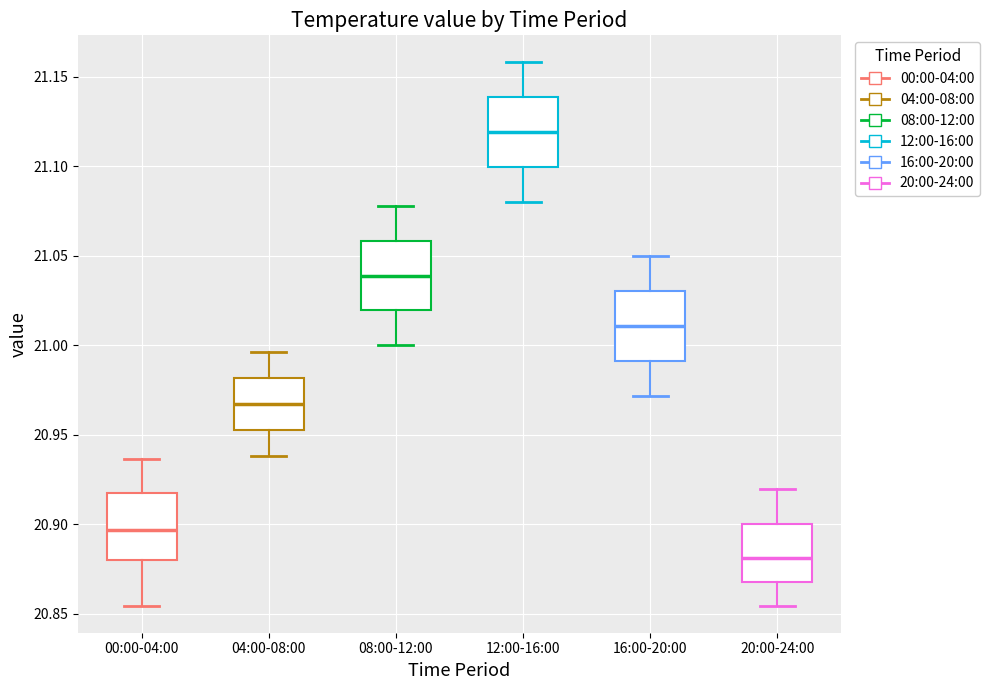

Which box has the highest median line?

12:00-16:00